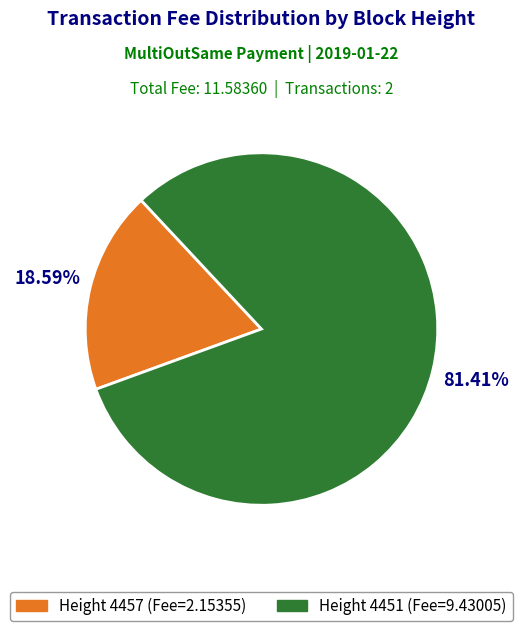

Between Height 4457 (Fee=2.15355) and Height 4451 (Fee=9.43005), which is larger?

Height 4451 (Fee=9.43005)